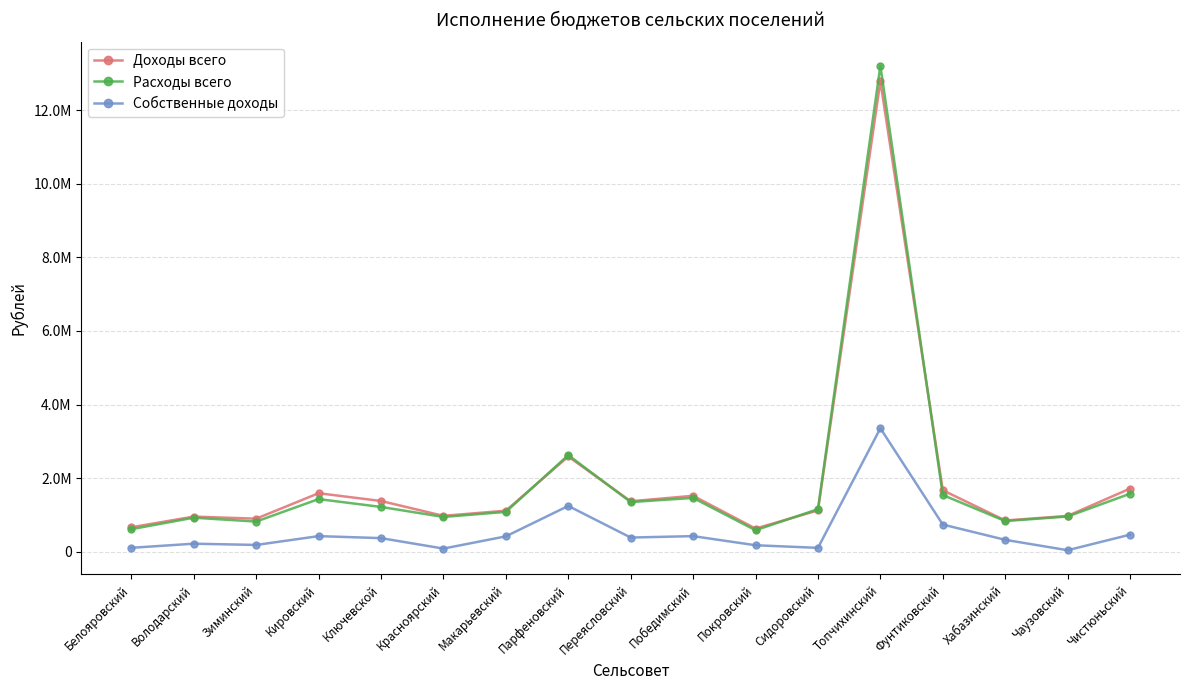

At which label does Расходы всего first exceed 1159019?

Кировский